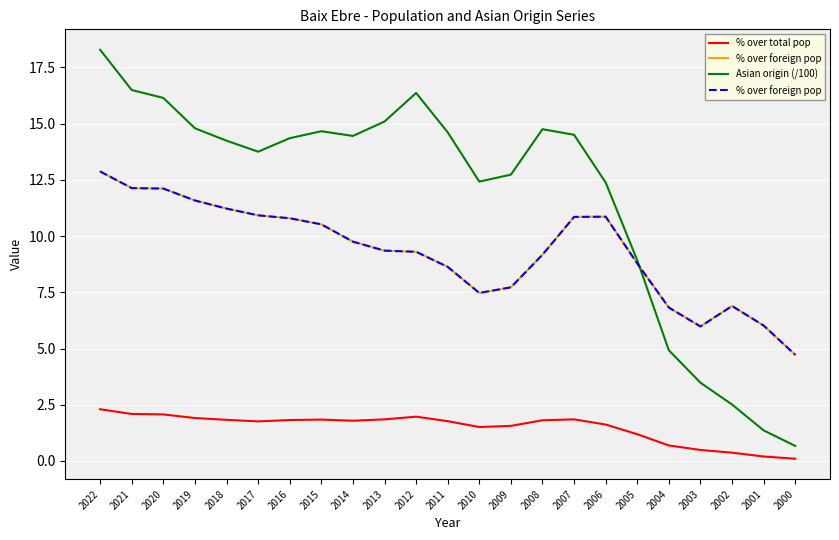

What is the difference between the second highest and second lowest values in the % over foreign pop series?

6.2